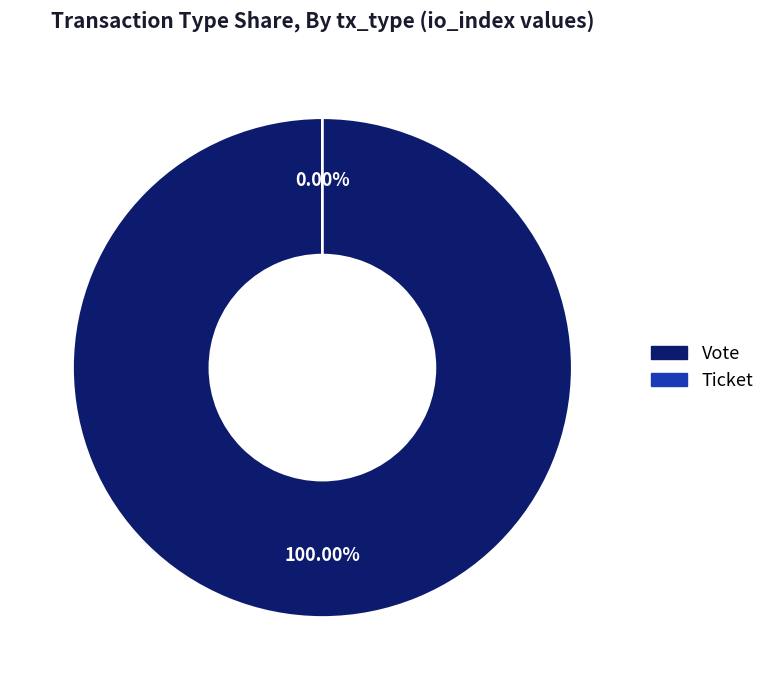

Count the number of slices in the pie.

2